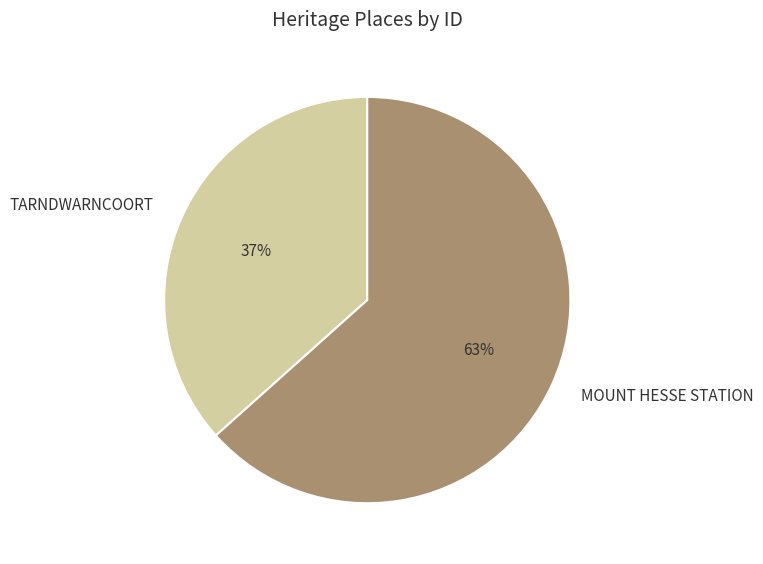

Is there a majority slice in this chart?

Yes